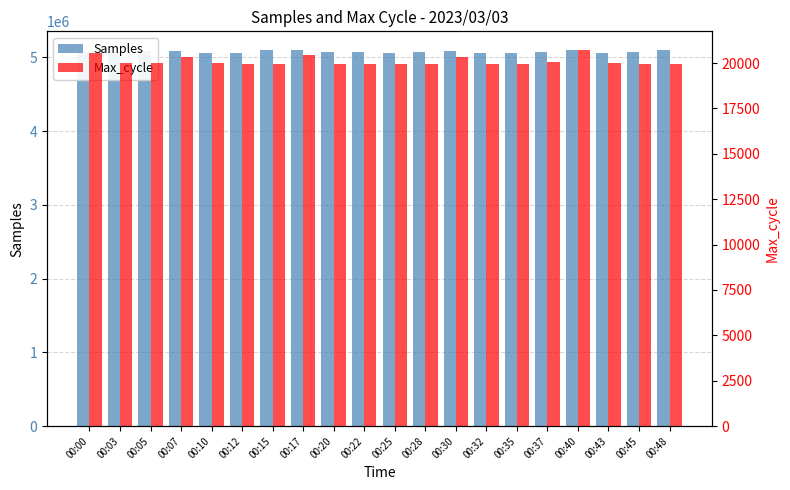

Is it true that Samples equals 2089460 at 00:45?

False